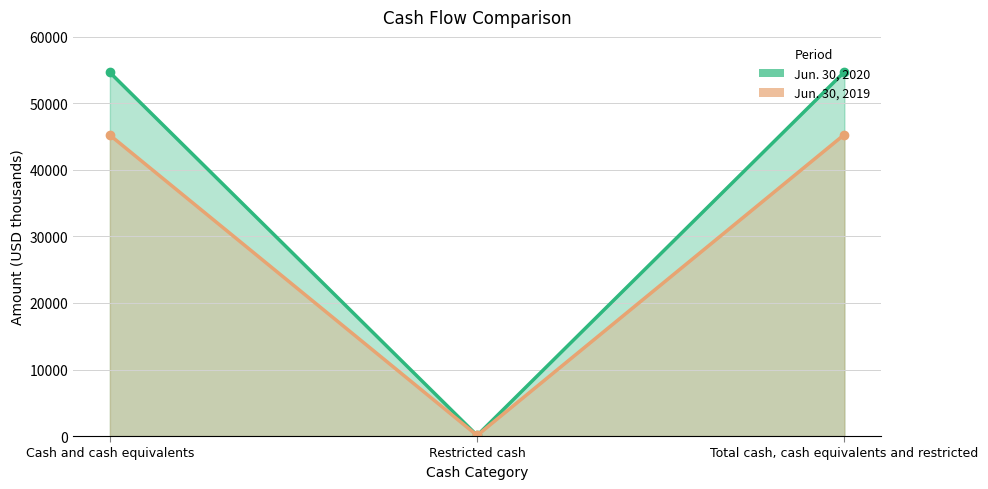

Read the Jun. 30, 2019 value at Total cash, cash equivalents and restricted.

45321